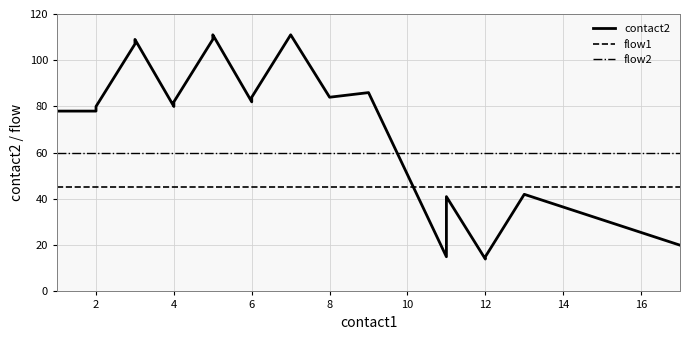

Does the chart have visible grid lines?

Yes